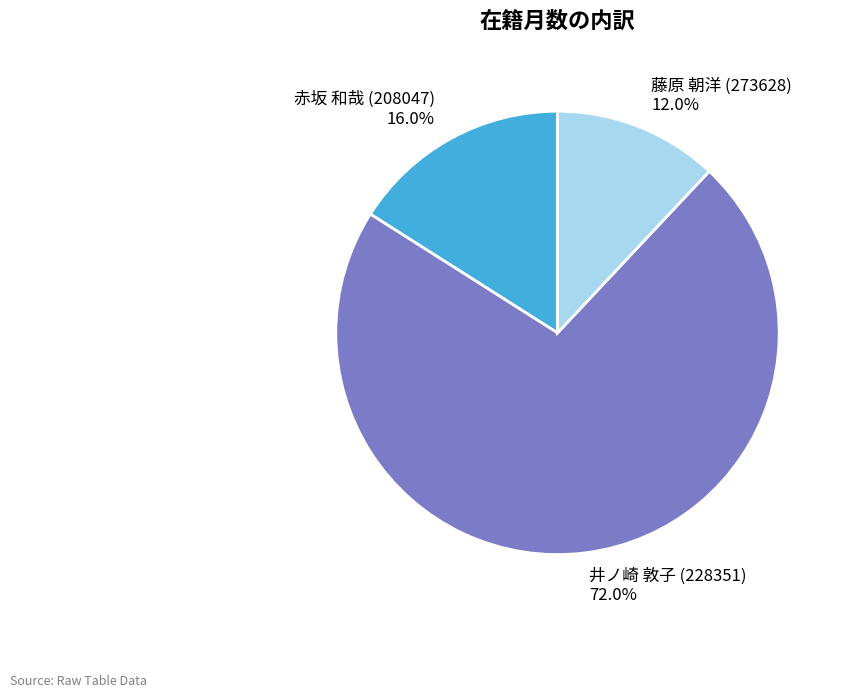

How many slices are in this pie chart?

3